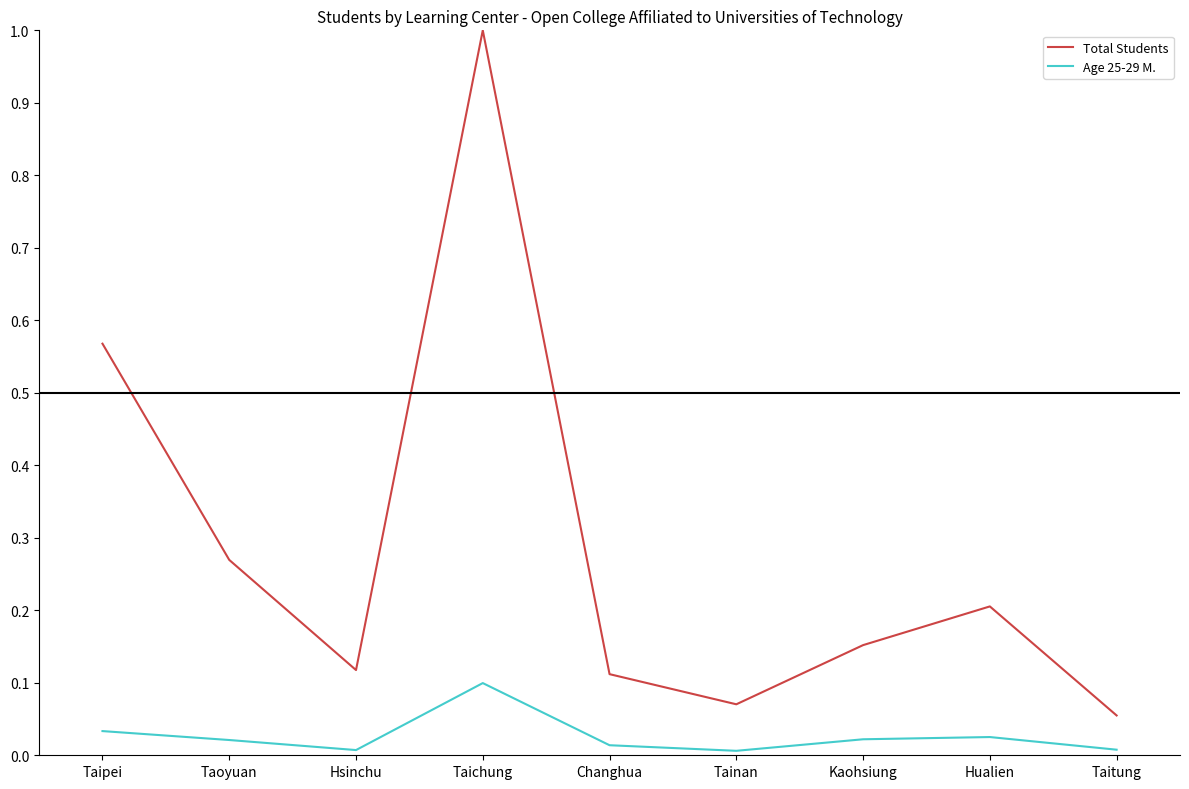

At how many categories does at least one series exceed 0?

9